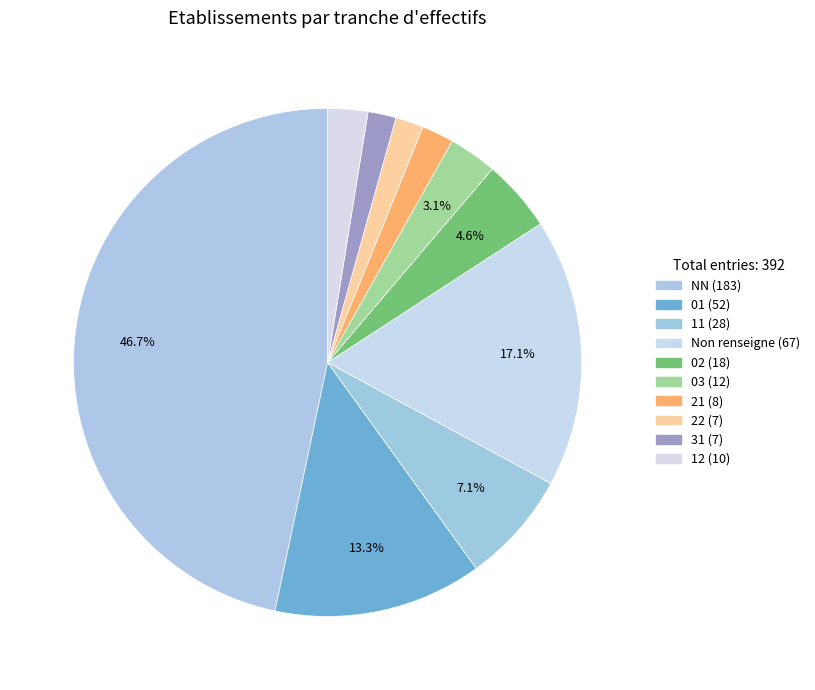

How many slices are in this pie chart?

10